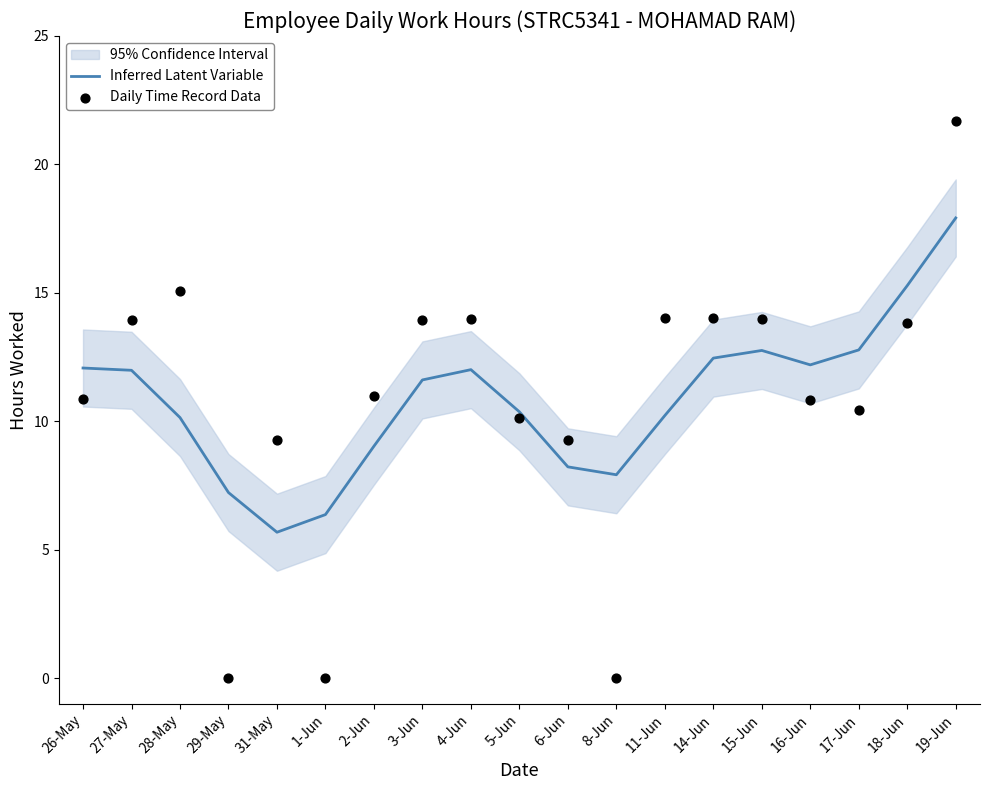

Is the value of Inferred Latent Variable at 17-Jun greater than the value of Daily Time Record Data at 6-Jun?

Yes